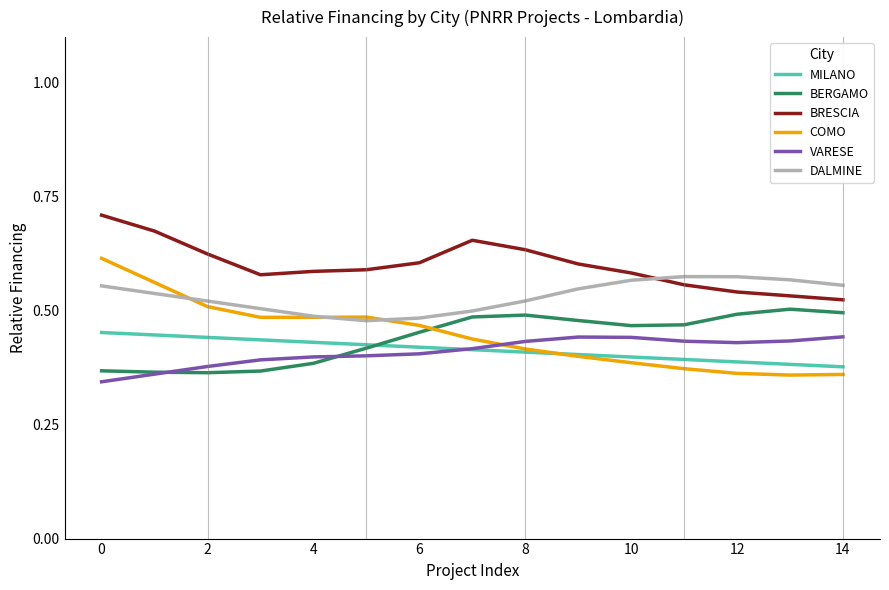

Which series has the largest range (max minus min)?

COMO